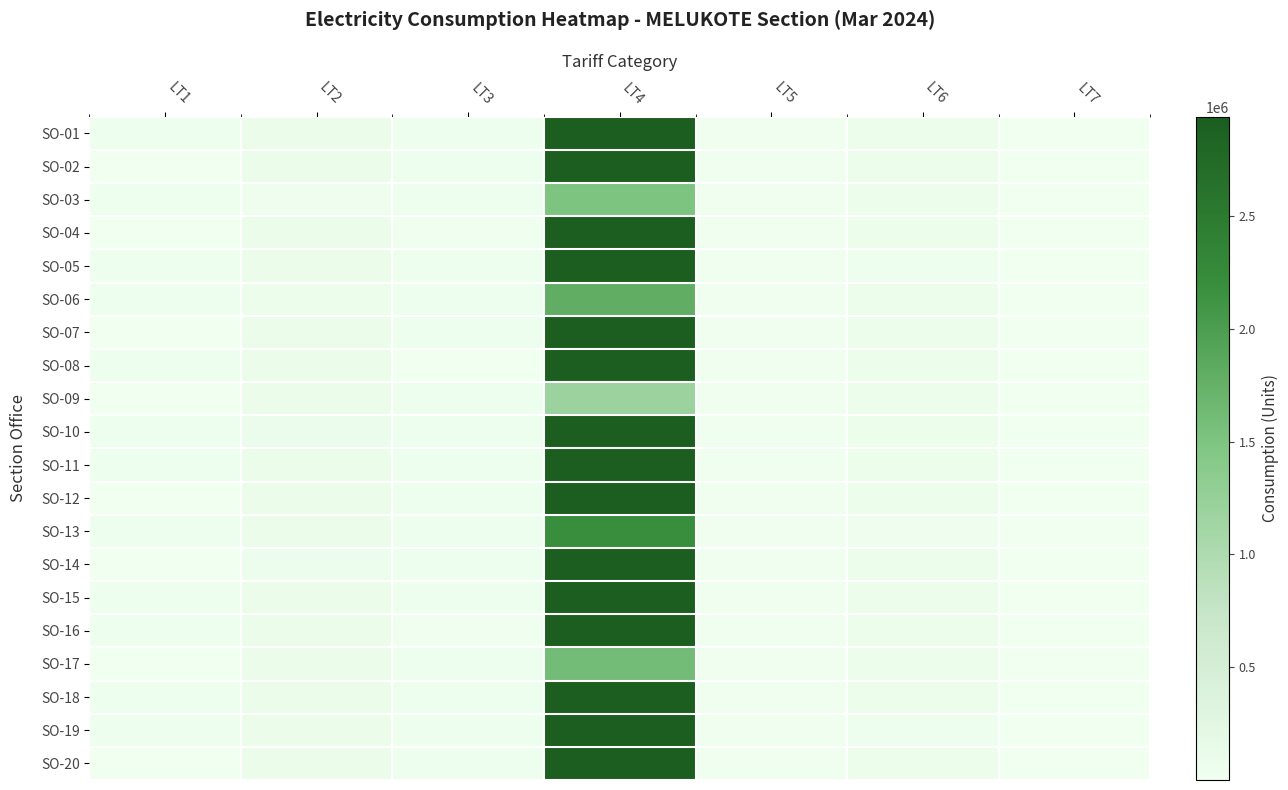

At how many categories does at least one series exceed 412406?

1